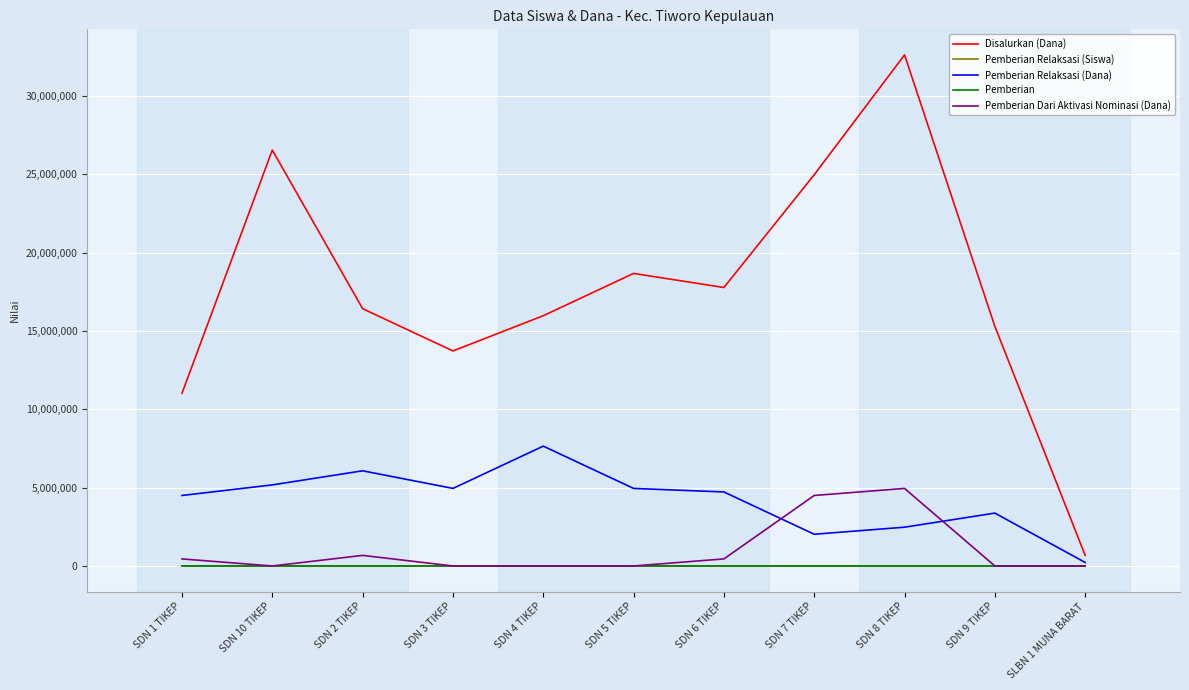

Which series has the largest total across all categories?

Disalurkan (Dana)